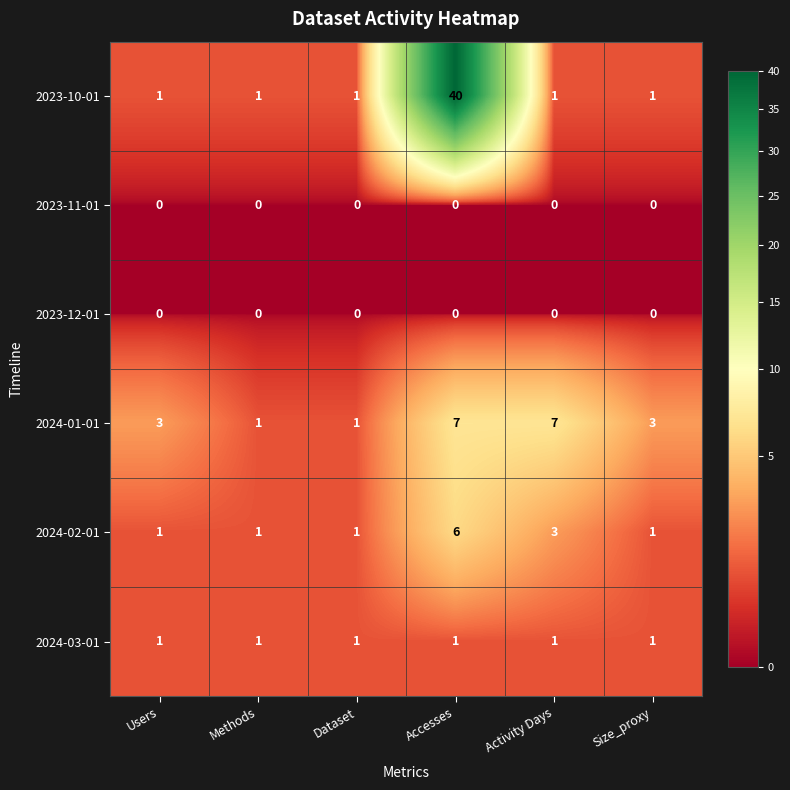

At which category is the sum across all series the highest?

Accesses